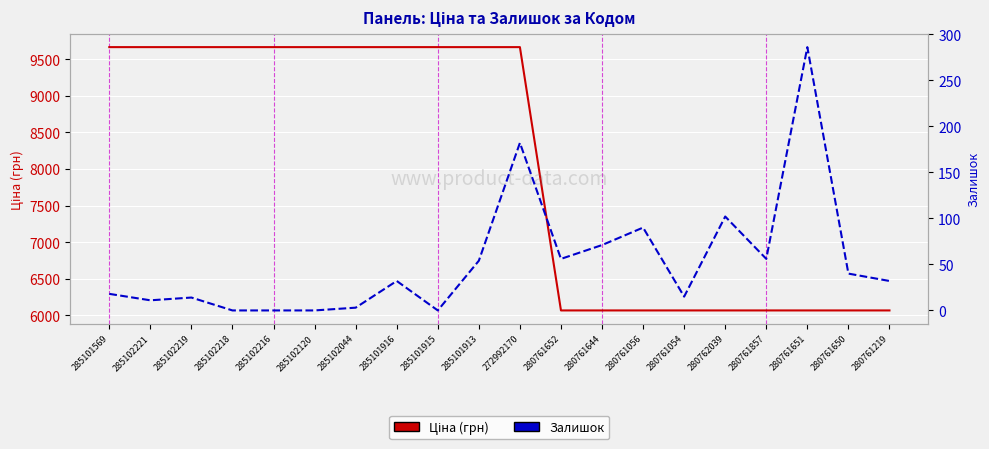

Where does the Ціна (грн) series first go above 9664?

285101569